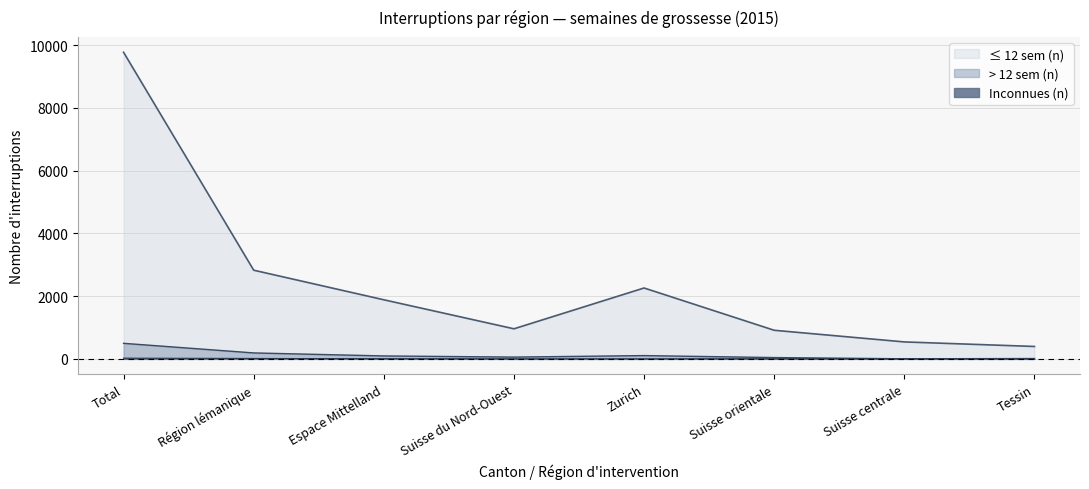

True or false: Inconnues (n) and > 12 sem (n) cross at least once.

False